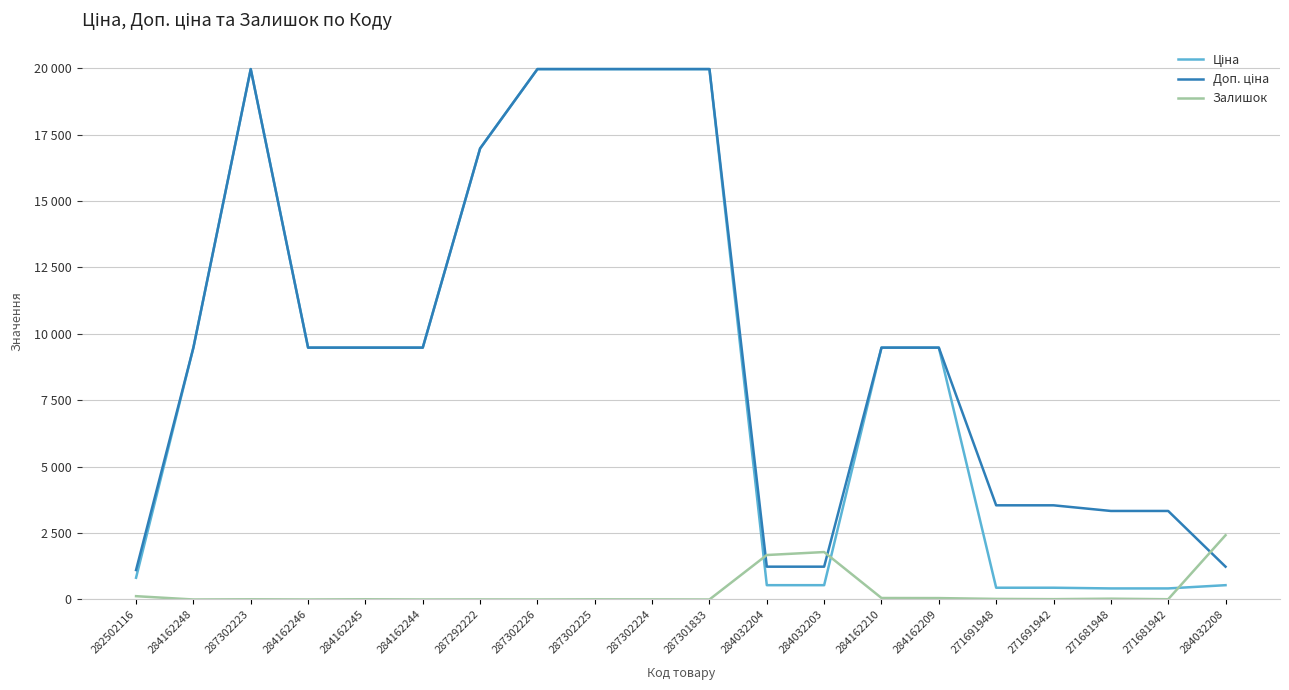

What is the sum of the Ціна values at 284032208 and 284162248?

10019.1